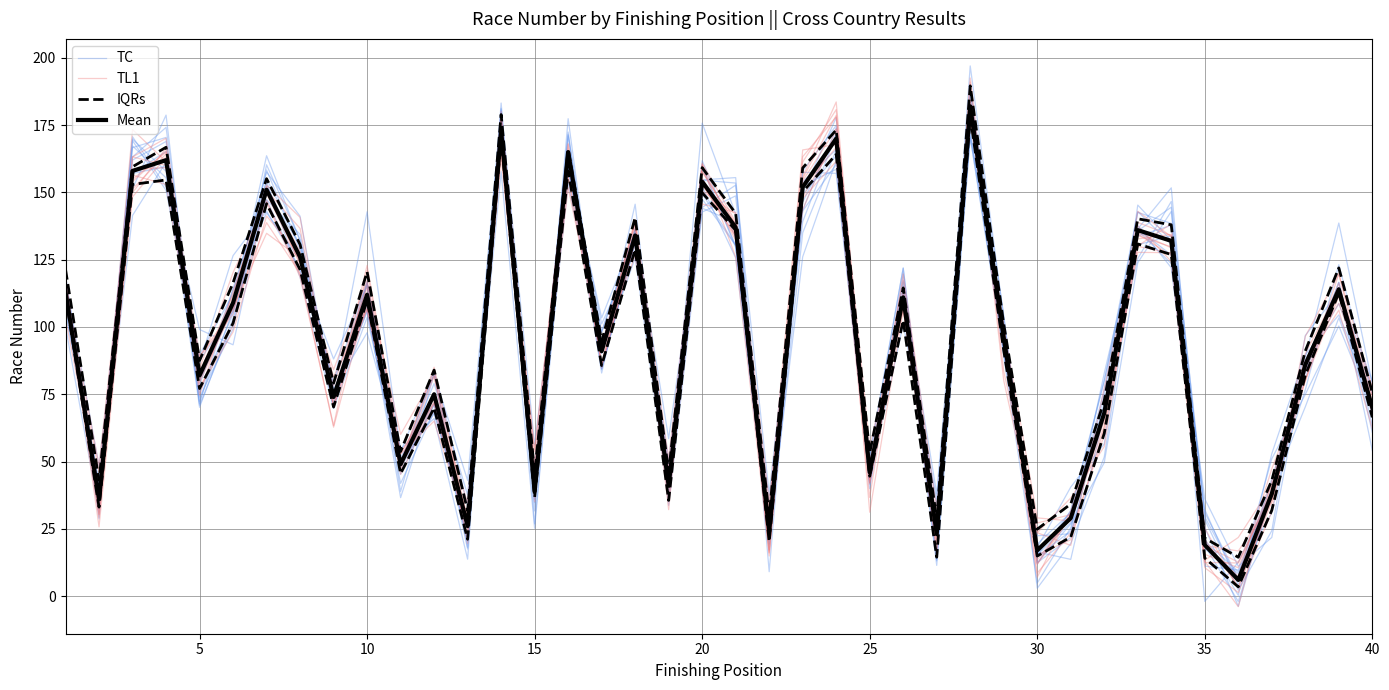

What is the lowest value of the TC series?

-3.8